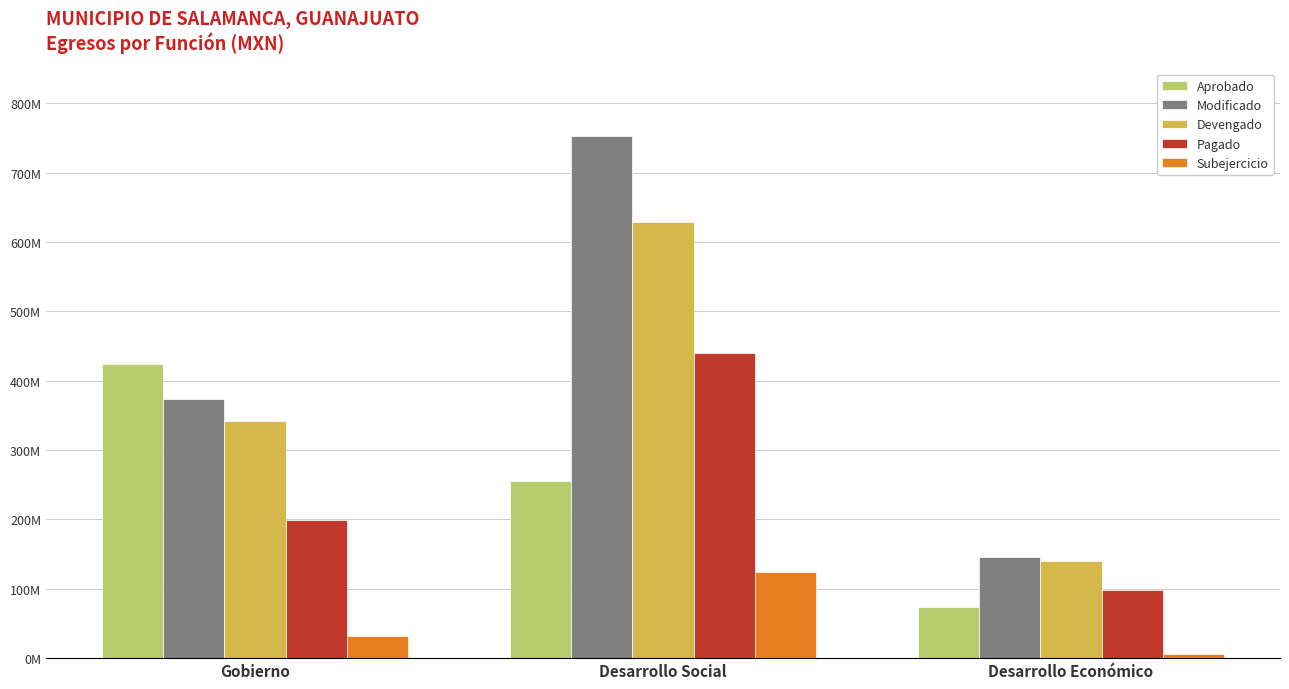

Rank the categories by Modificado value from lowest to highest.

Desarrollo Económico, Gobierno, Desarrollo Social